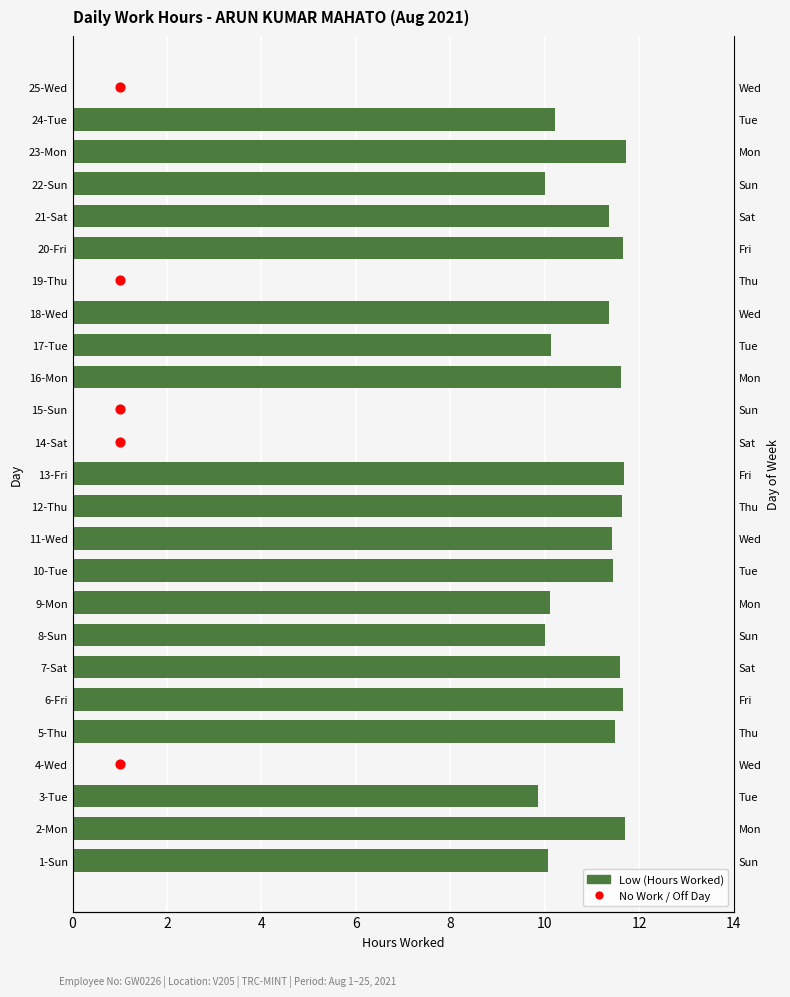

What is the change in value from 9-Mon to 22-Sun?

-0.1